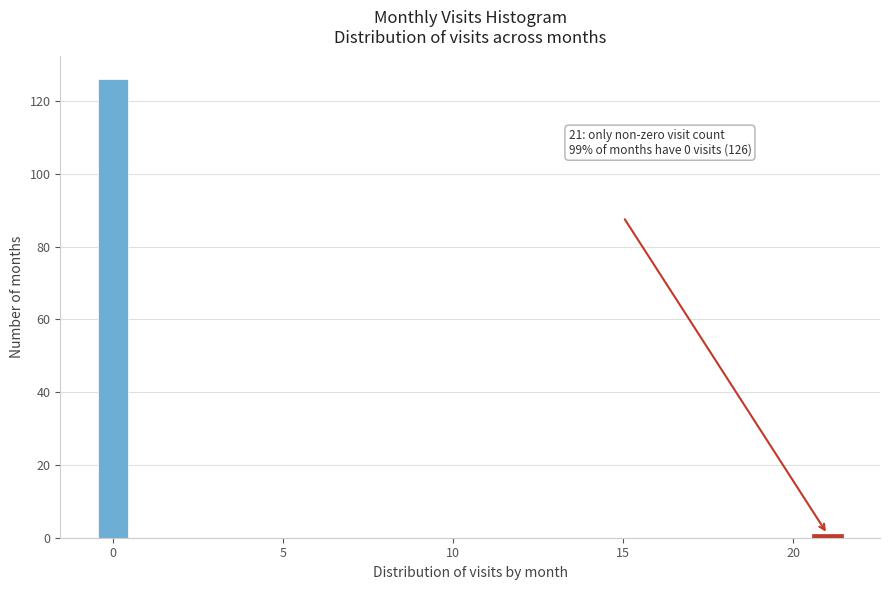

Around what value on the x-axis is the tallest bar? Give the approximate position of its centre, as read against the axis.

0.0